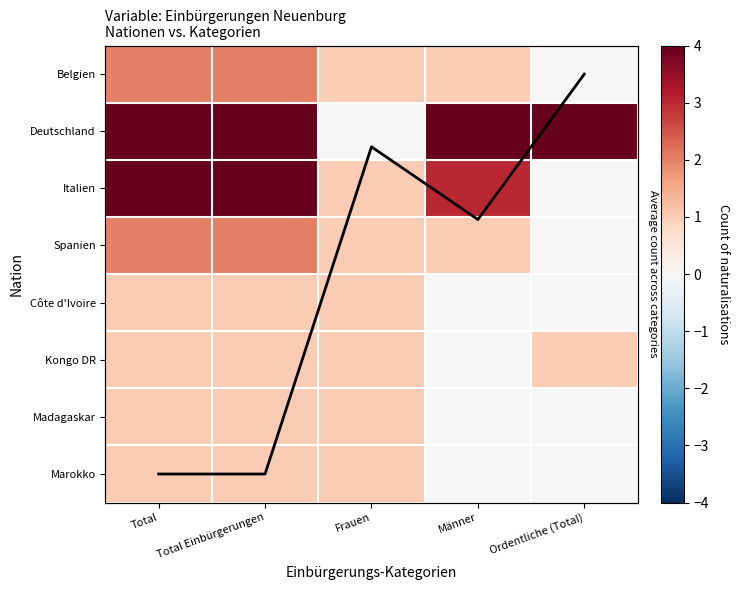

The Deutschland series shows 2 at Total. True or false?

False